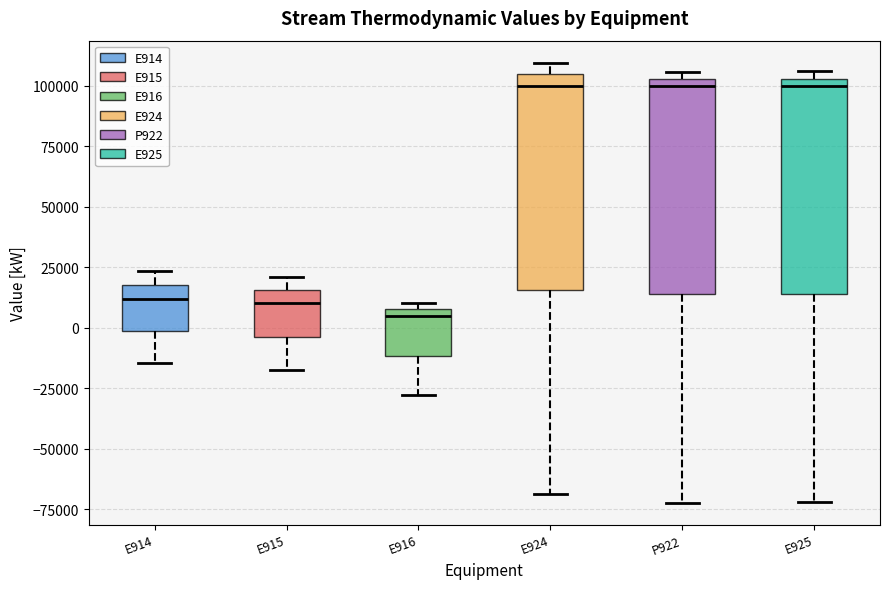

Reading left to right, read every box against the y-axis: the position of its median line, the range the box covers, and the ends of its whiskers. The values are not printed on the chart, so give them approximately, as read against the axis.

E914: median 10000, box 0 to 20000, whiskers -15000 to 25000
E915: median 10000, box -5000 to 15000, whiskers -15000 to 20000
E916: median 5000, box -10000 to 10000, whiskers -30000 to 10000 (just above the box's upper edge)
E924: median 100000, box 15000 to 105000, whiskers -70000 to 110000
P922: median 100000, box 15000 to 105000, whiskers -70000 to 105000 (just above the box's upper edge)
E925: median 100000, box 15000 to 105000, whiskers -70000 to 105000 (just above the box's upper edge)